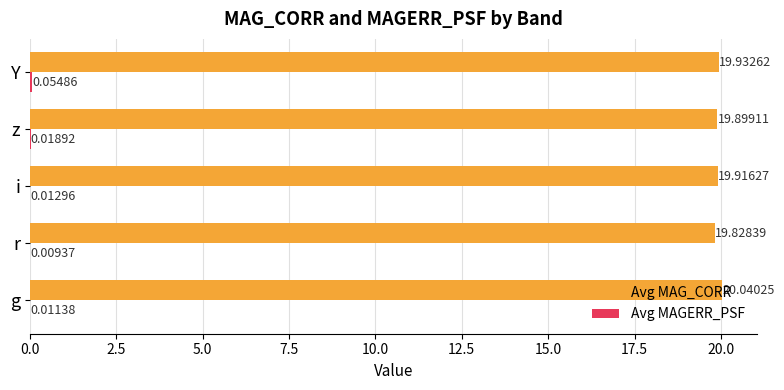

At which label is Avg MAG_CORR closest to 19?

r